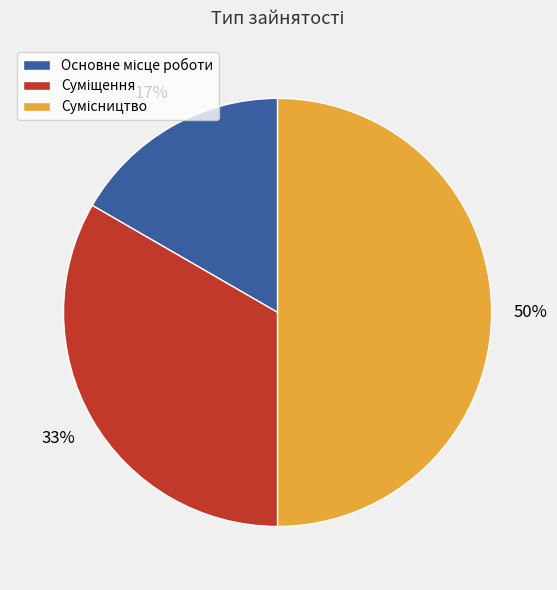

To the nearest percent, what is the difference between the largest and smallest slice percentages?

33%